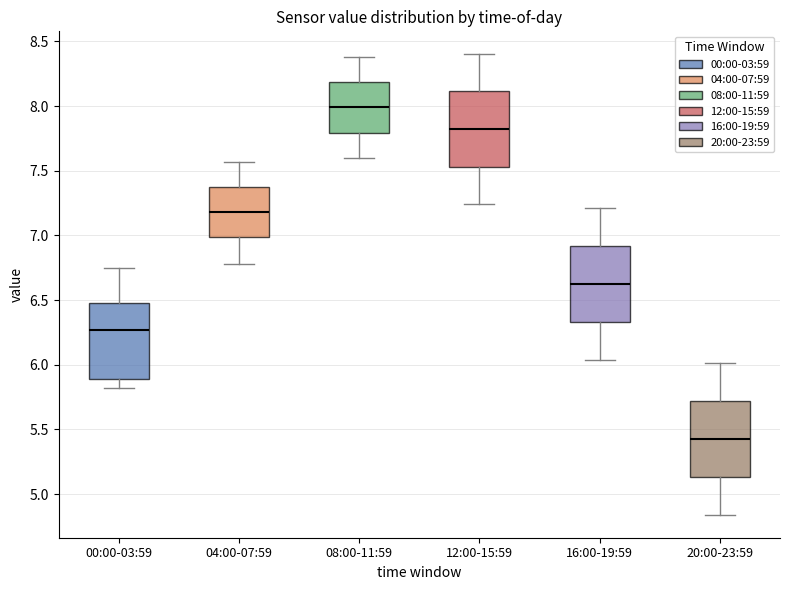

Where is the lower edge of the box for 04:00-07:59 on the y-axis? The values are not printed on the chart, so give them approximately, as read against the axis.

7.00